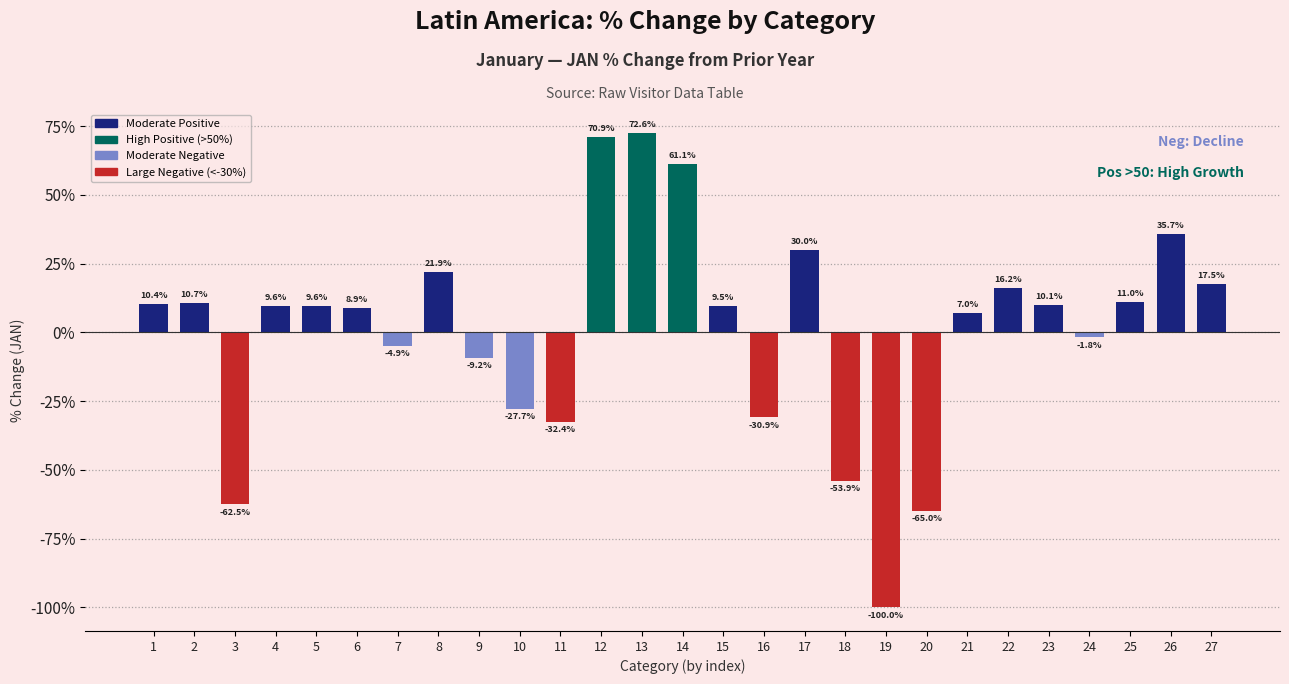

Reading left to right, what are all the values shown in this chart?

1=10.4	2=10.7	3=-62.5	4=9.6	5=9.6	6=8.9	7=-4.9	8=21.9	9=-9.2	10=-27.7	11=-32.4	12=70.9	13=72.6	14=61.1	15=9.5	16=-30.9	17=30.0	18=-53.9	19=-100.0	20=-65.0	21=7.0	22=16.2	23=10.1	24=-1.8	25=11.0	26=35.7	27=17.5